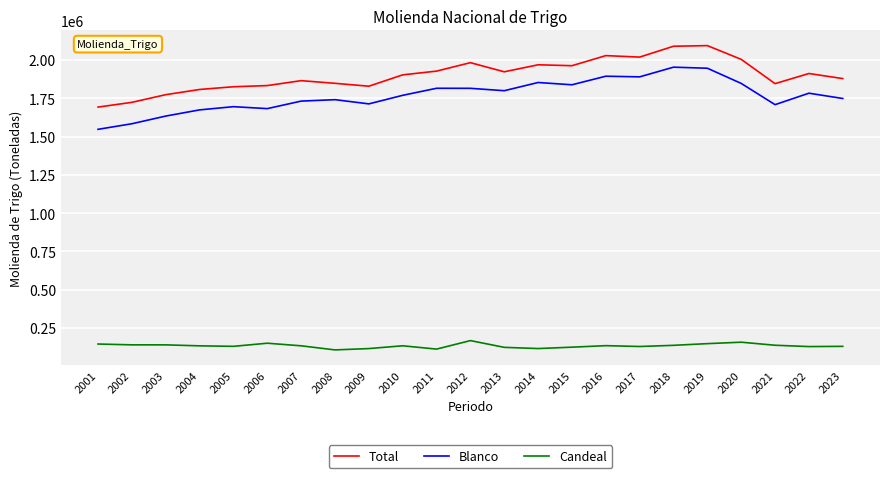

Rank the series by their maximum value, from lowest to highest.

Candeal, Blanco, Total